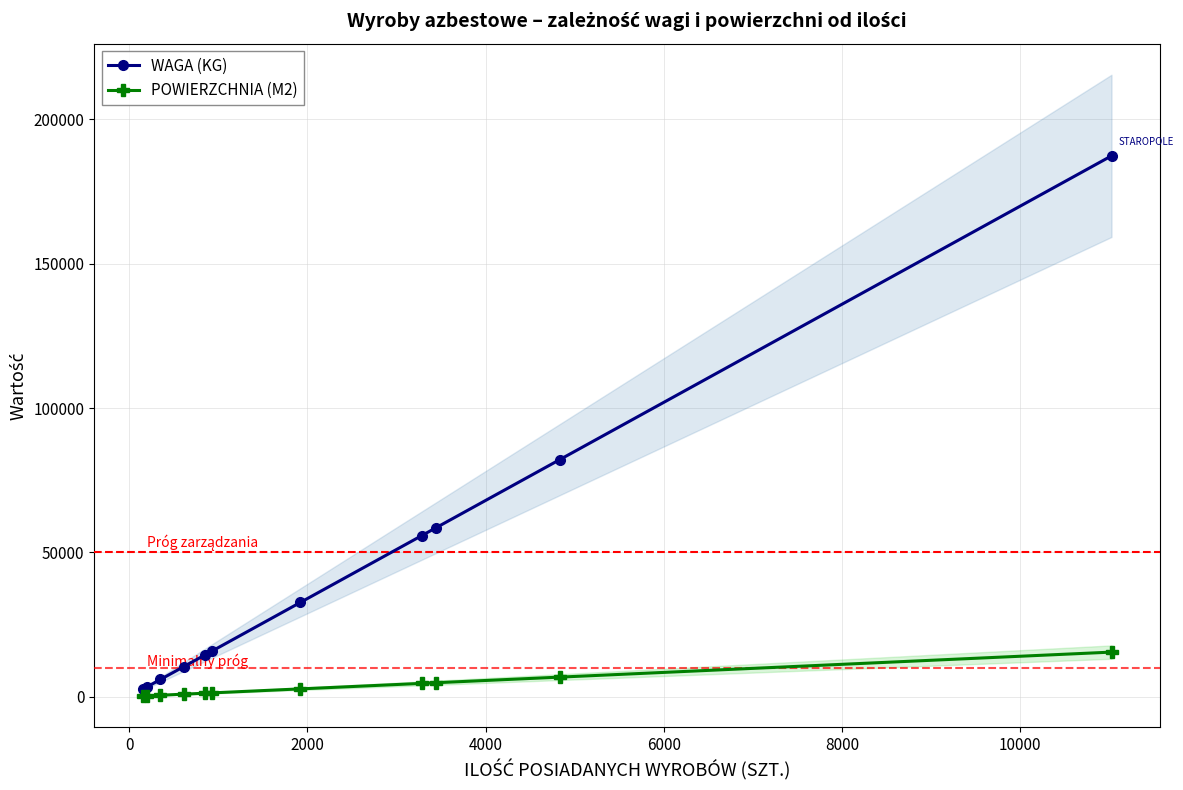

What is the highest value of the POWIERZCHNIA (M2) series?

15432.2